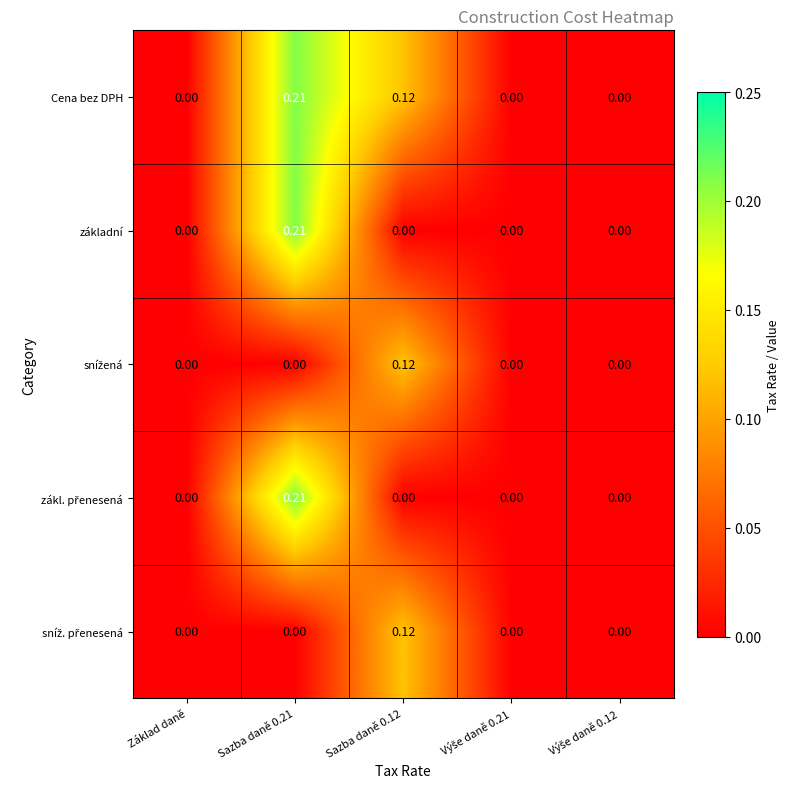

Which series has the largest total across all categories?

Cena bez DPH